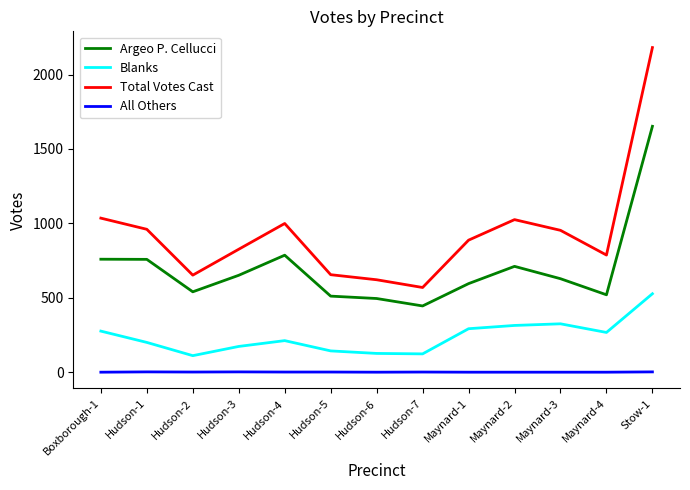

Which series changed the most between Hudson-4 and Stow-1?

Total Votes Cast